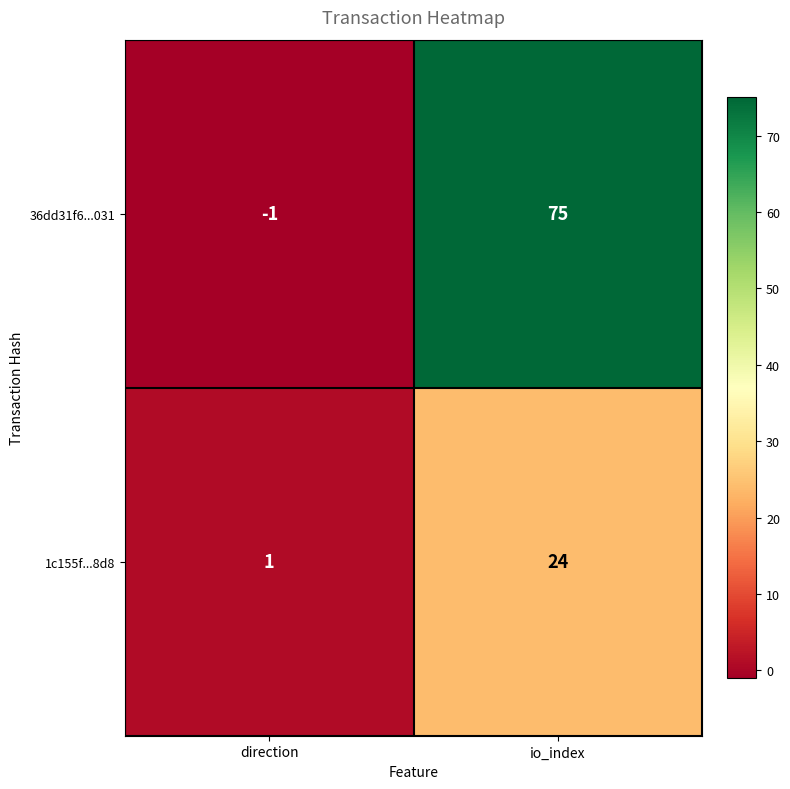

Which series changed the most between direction and io_index?

36dd31f6...031